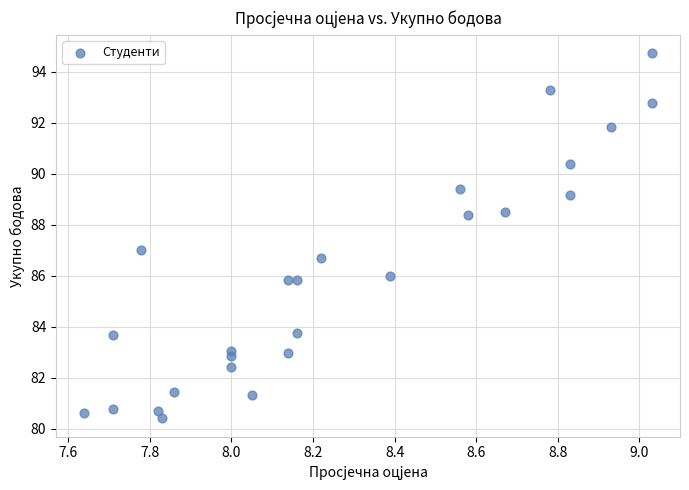

What is the range of Y values (max minus min)?

14.3